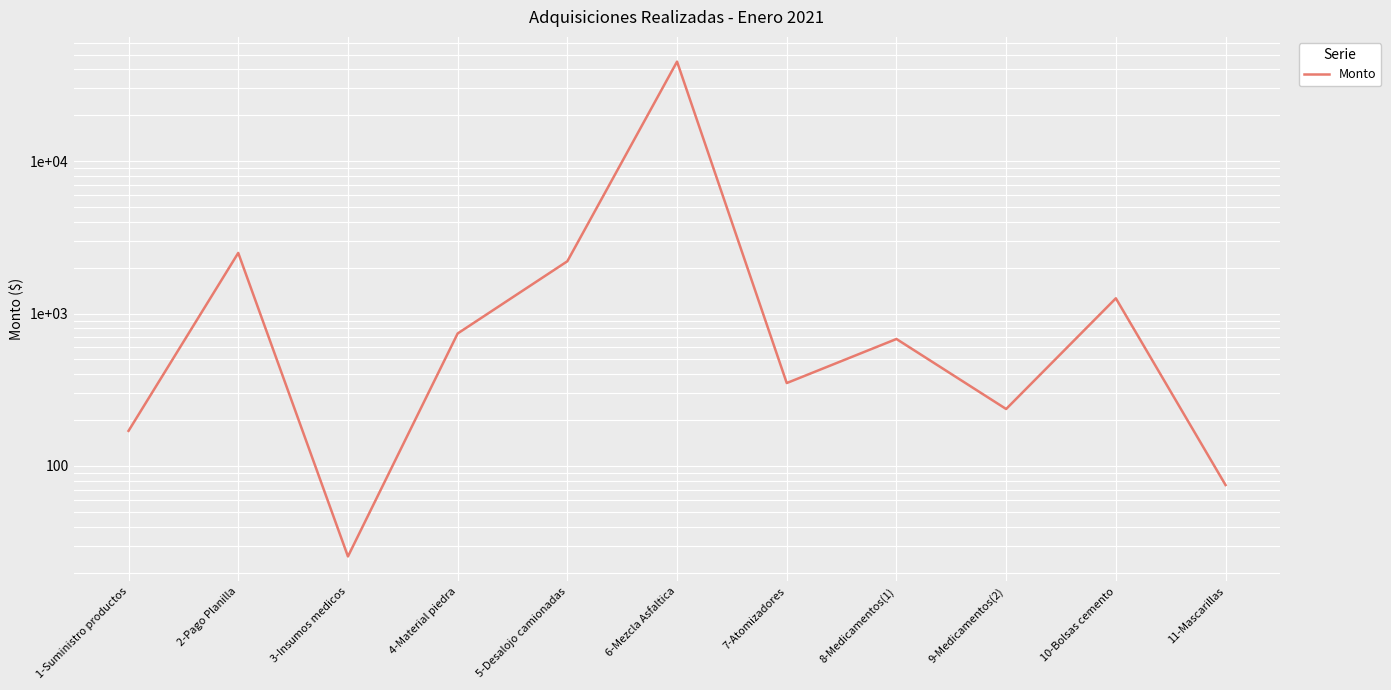

What is the sum of the values at 6-Mezcla Asfaltica and 2-Pago Planilla?

47461.3